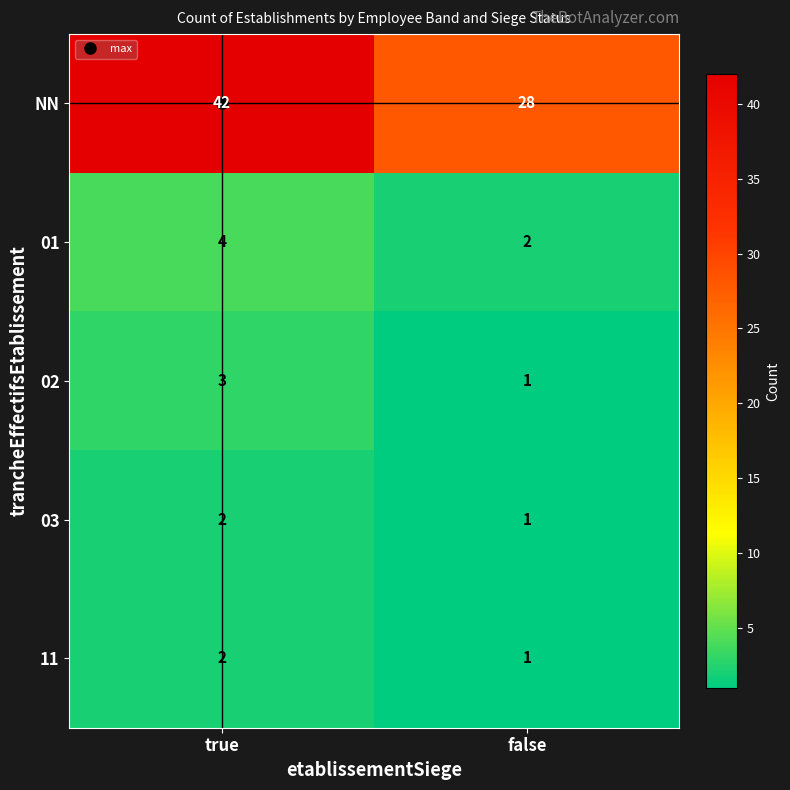

Which series has the widest spread of values?

NN